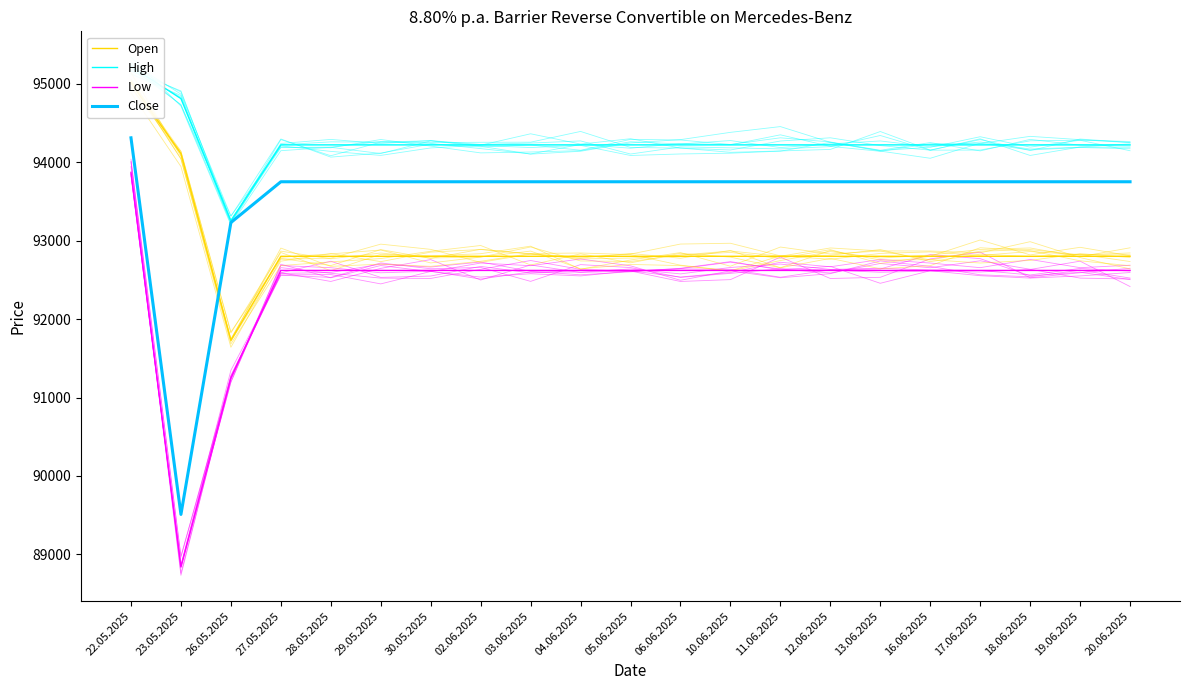

Which has a higher value, 29.05.2025 or 23.05.2025?

23.05.2025